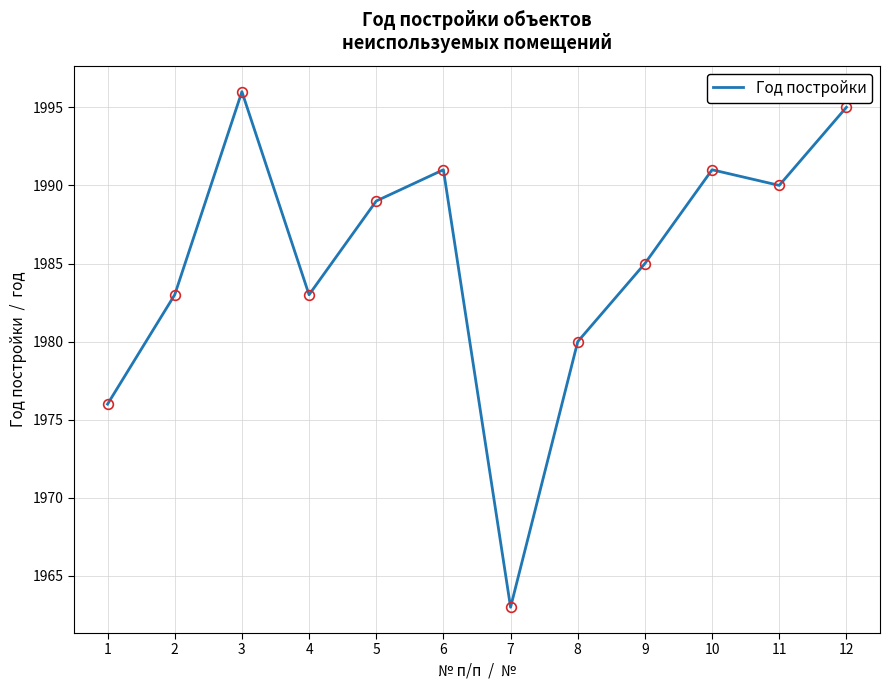

Read the value at 9.

1985